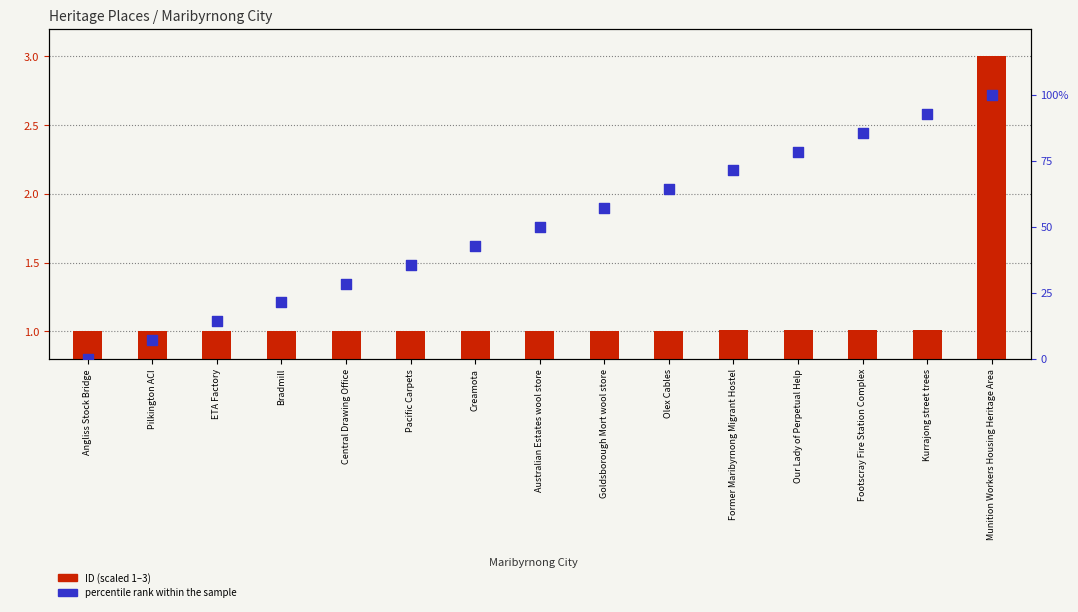

What are all the series names shown in the legend?

ID (scaled 1–3), percentile rank within the sample